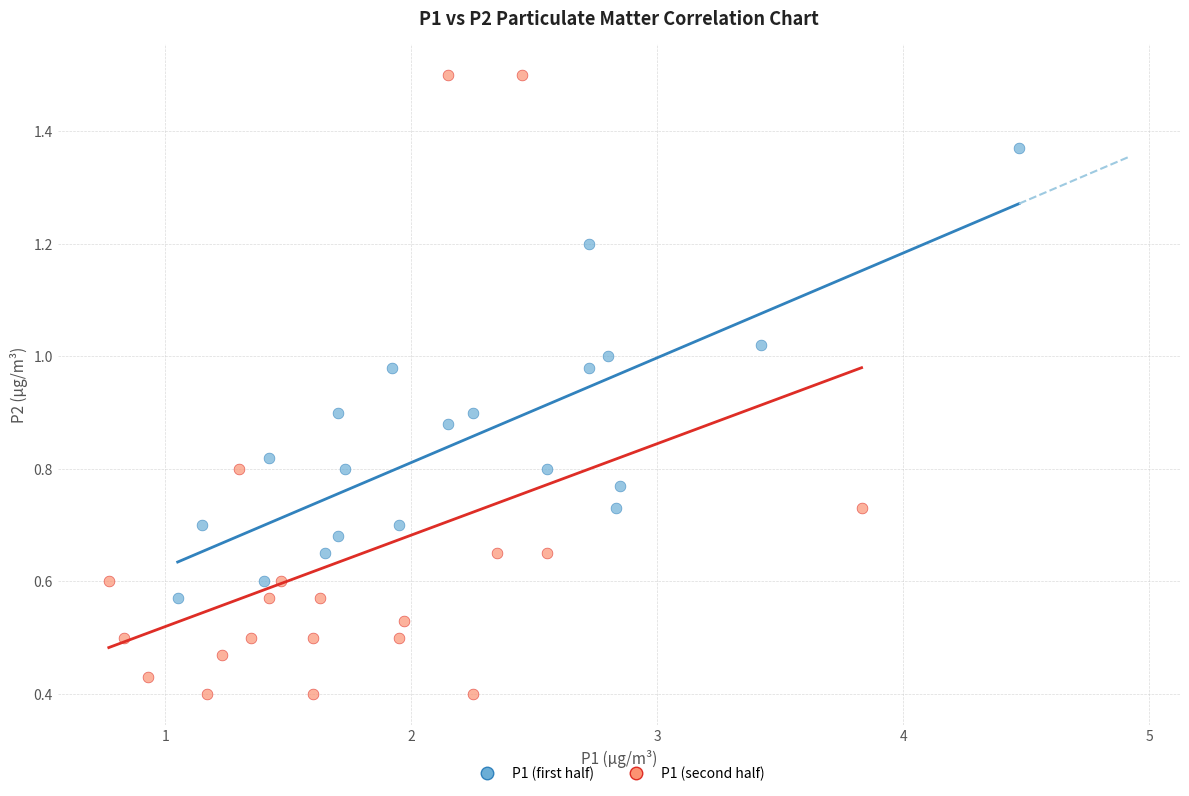

What are all the series names shown in the legend?

P1 (first half), P1 (second half)